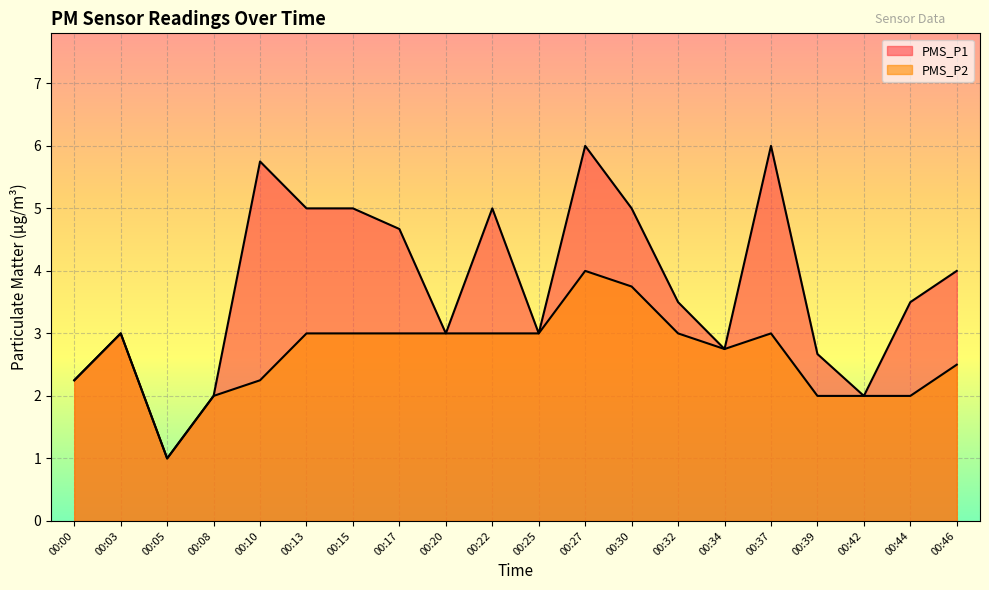

What is the difference between the PMS_P2 values at 00:44 and 00:03?

1.0